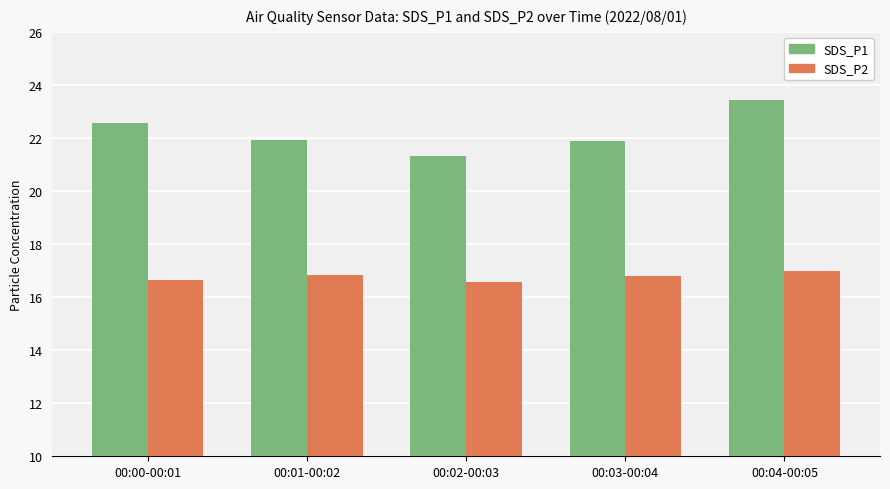

Is it true that SDS_P2 equals 16.9 at 00:01-00:02?

True